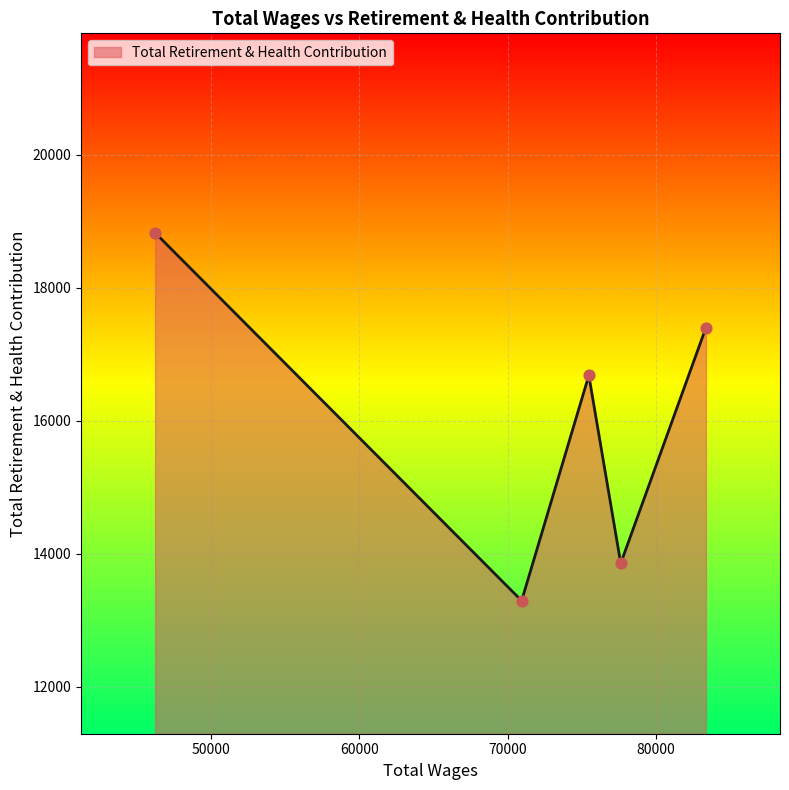

How many interior local peaks (higher than both neighbors) does the data have?

1